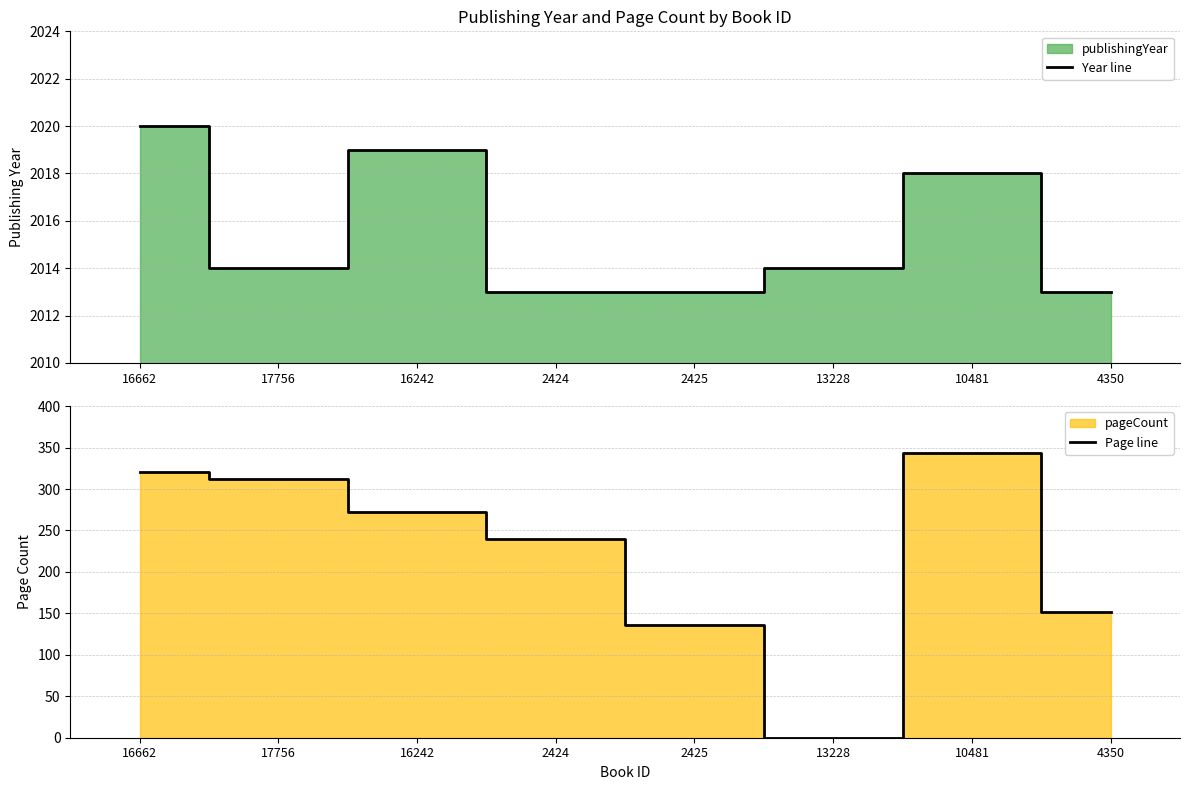

Rank the series by their maximum value, from lowest to highest.

Page line, Year line